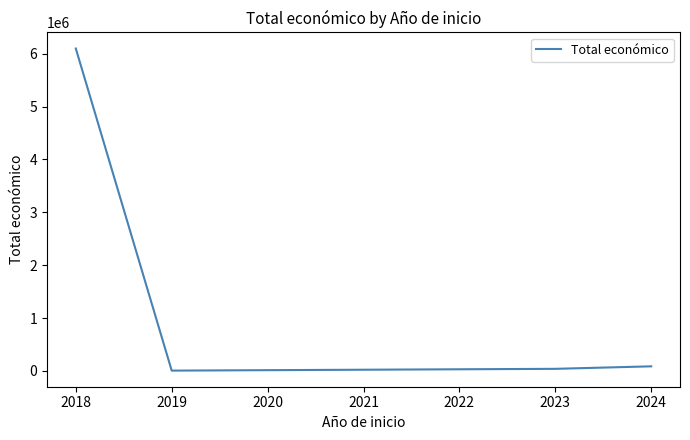

Count the number of data series in this chart.

1